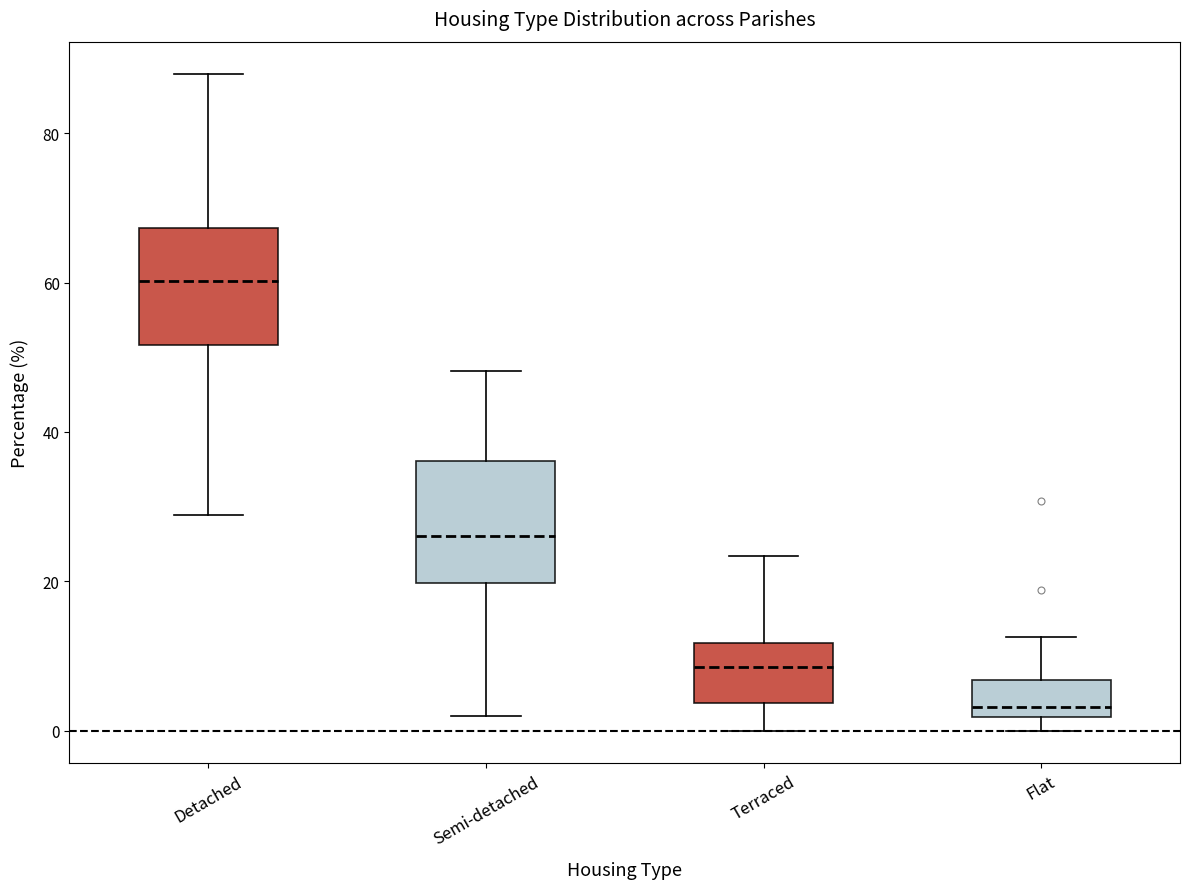

Where is the upper edge of the box for Flat on the y-axis? The values are not printed on the chart, so give them approximately, as read against the axis.

6